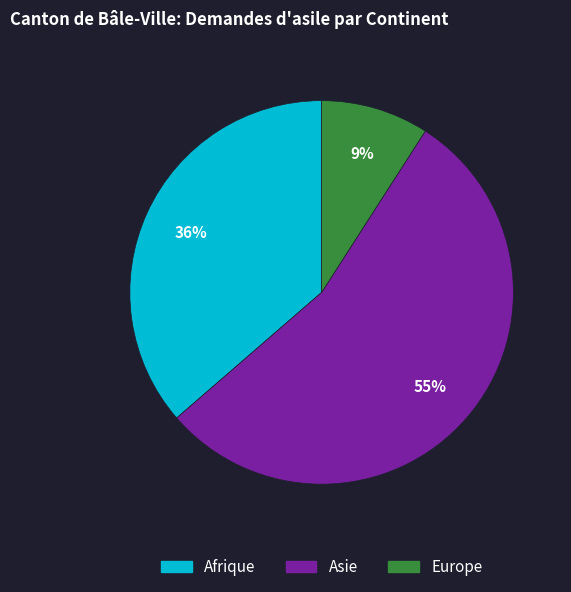

How many segments does this pie chart have?

3